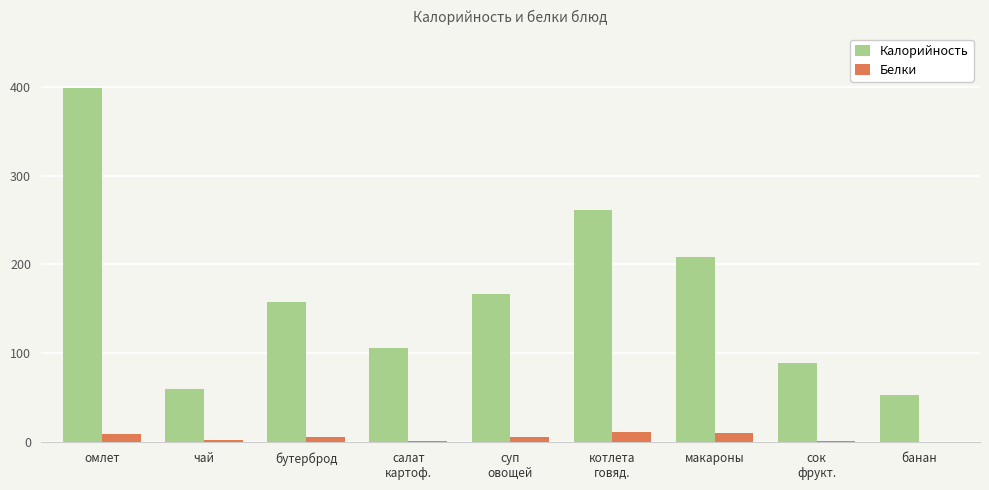

True or false: Калорийность has a value of 60.0 at чай.

True